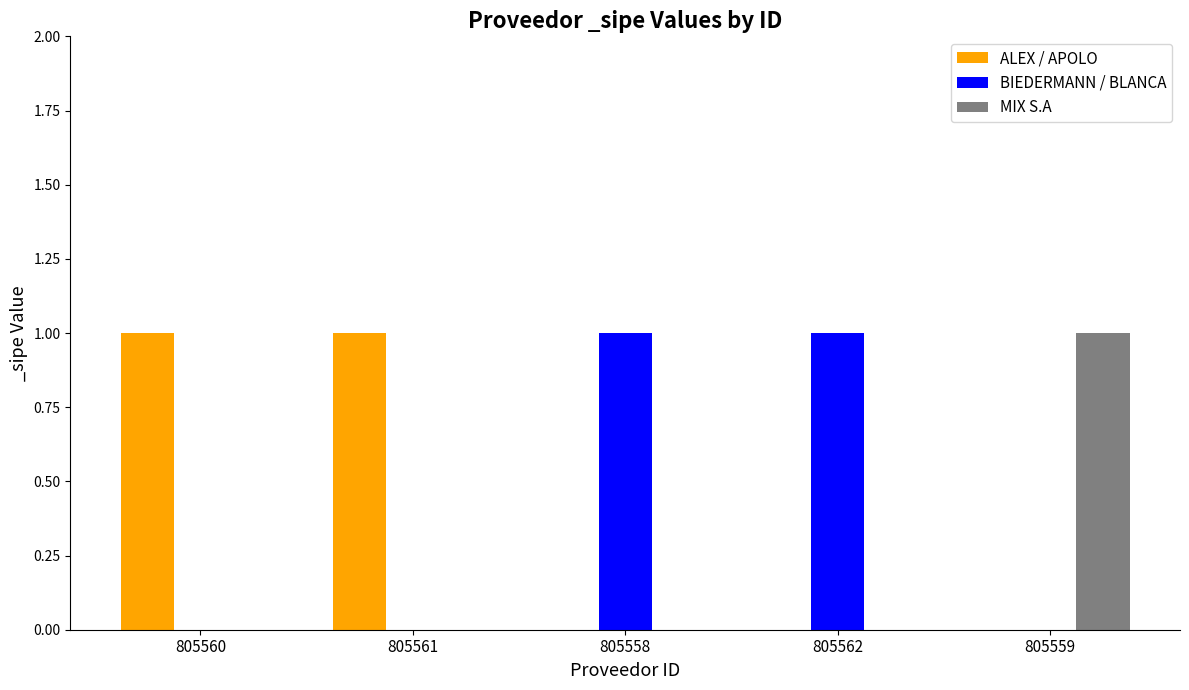

How many categories are shown in the chart?

5